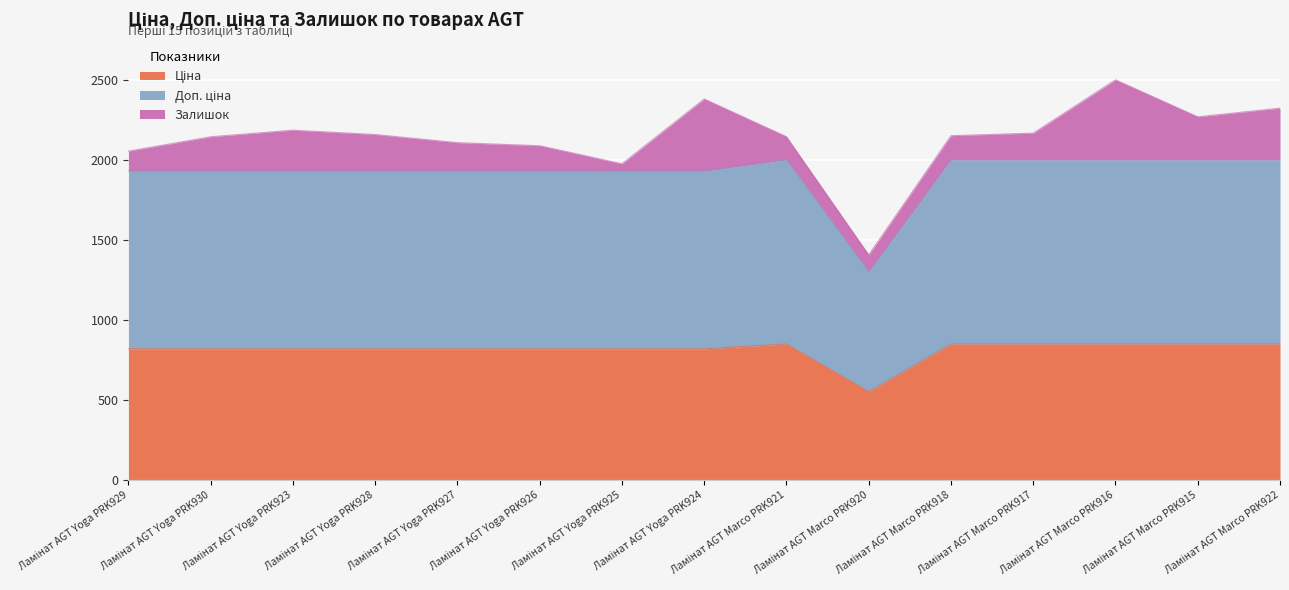

What position from the right is Ламінат AGT Yoga PRK924?

8